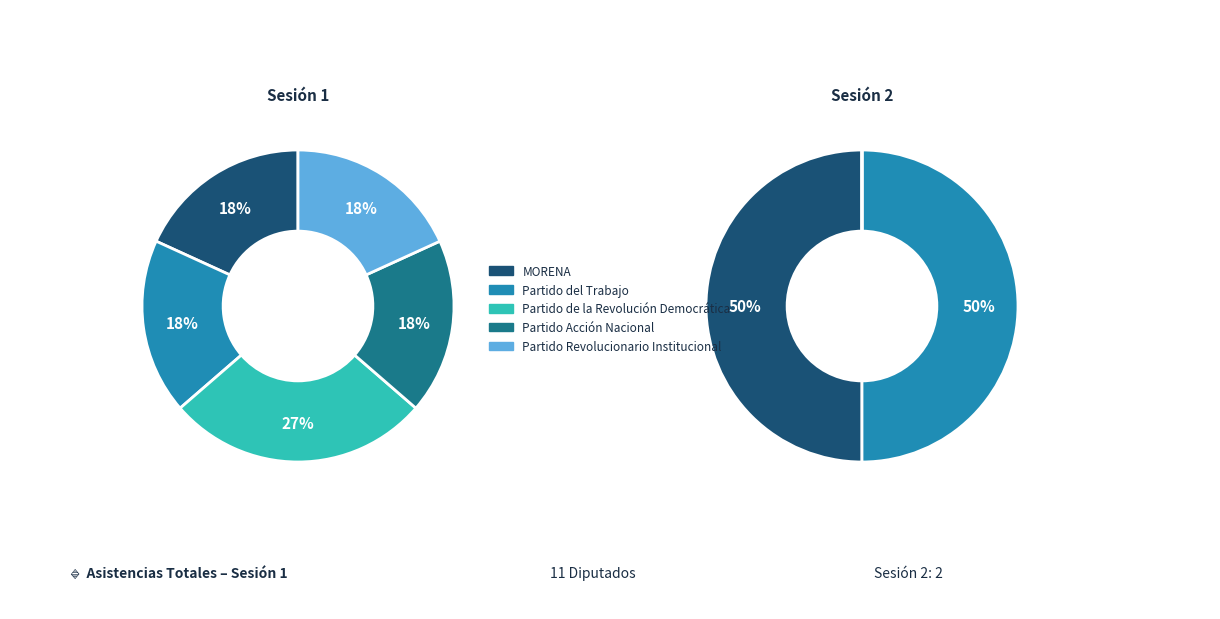

Is the sum of Partido Acción Nacional and Partido del Trabajo greater than half?

No